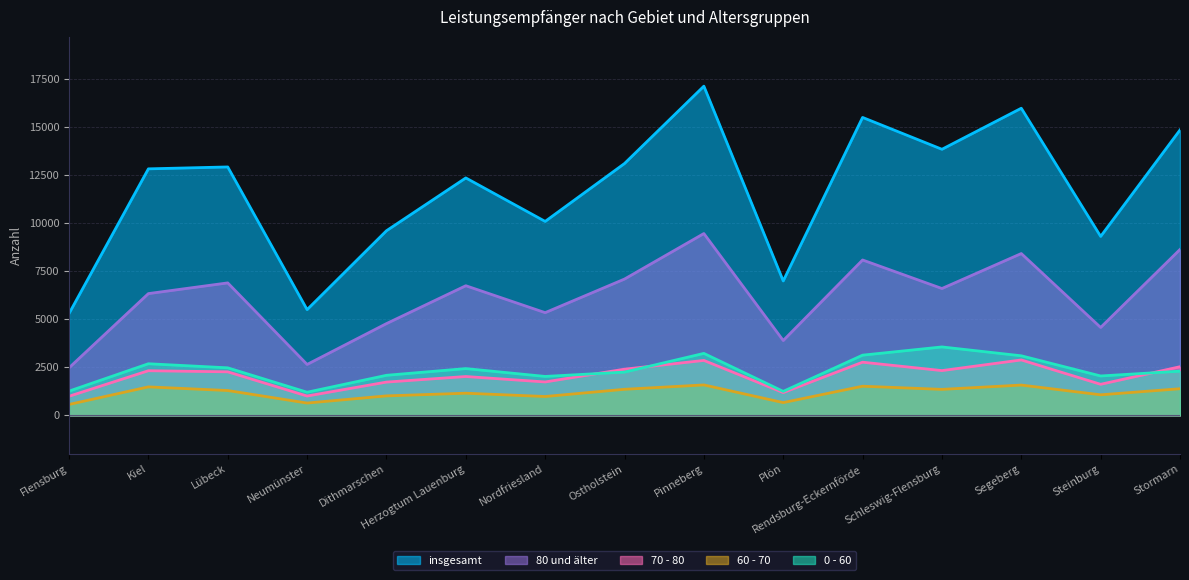

Which has a higher value, Plön or Rendsburg-Eckernförde?

Rendsburg-Eckernförde